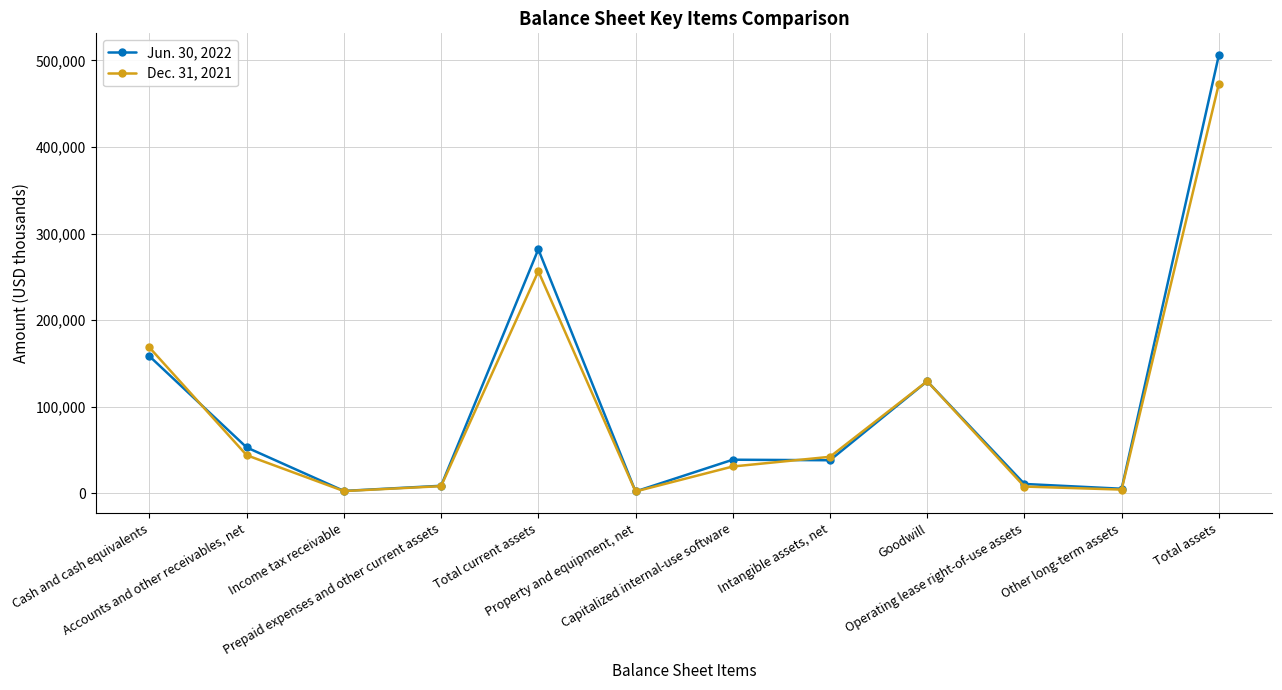

True or false: Dec. 31, 2021 has more than 2 points higher than both neighbors.

False